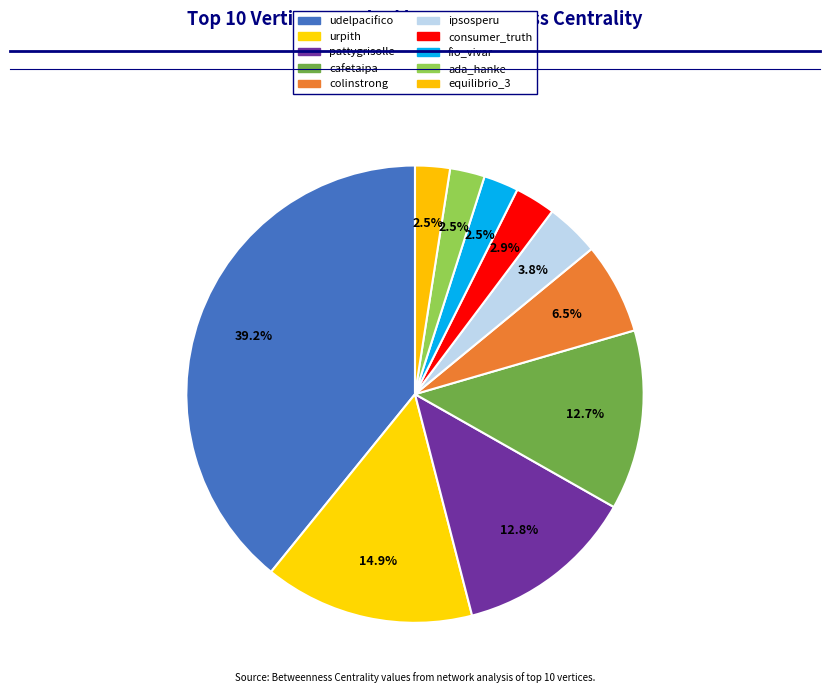

Between ada_hanke and cafetaipa, which is larger?

cafetaipa